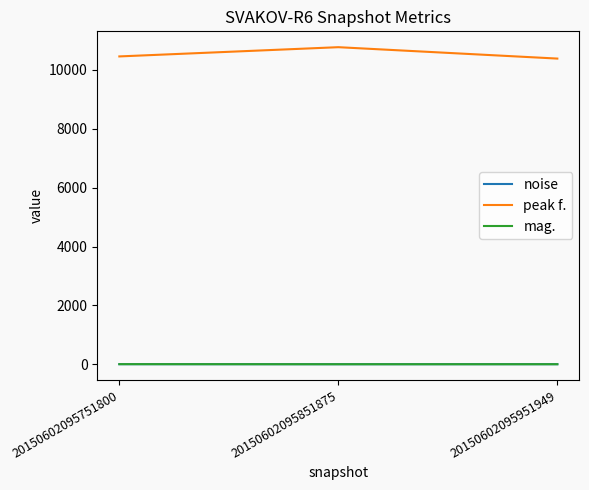

What value does the peak f. series have at 20150602095851875?

10765.1